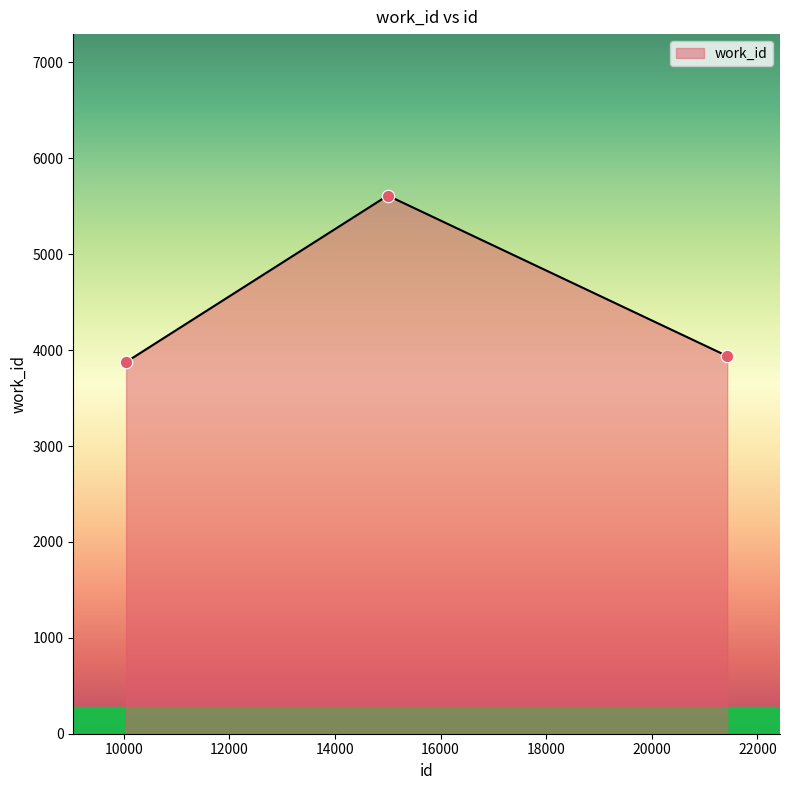

What is the difference between the maximum and minimum values?

1736